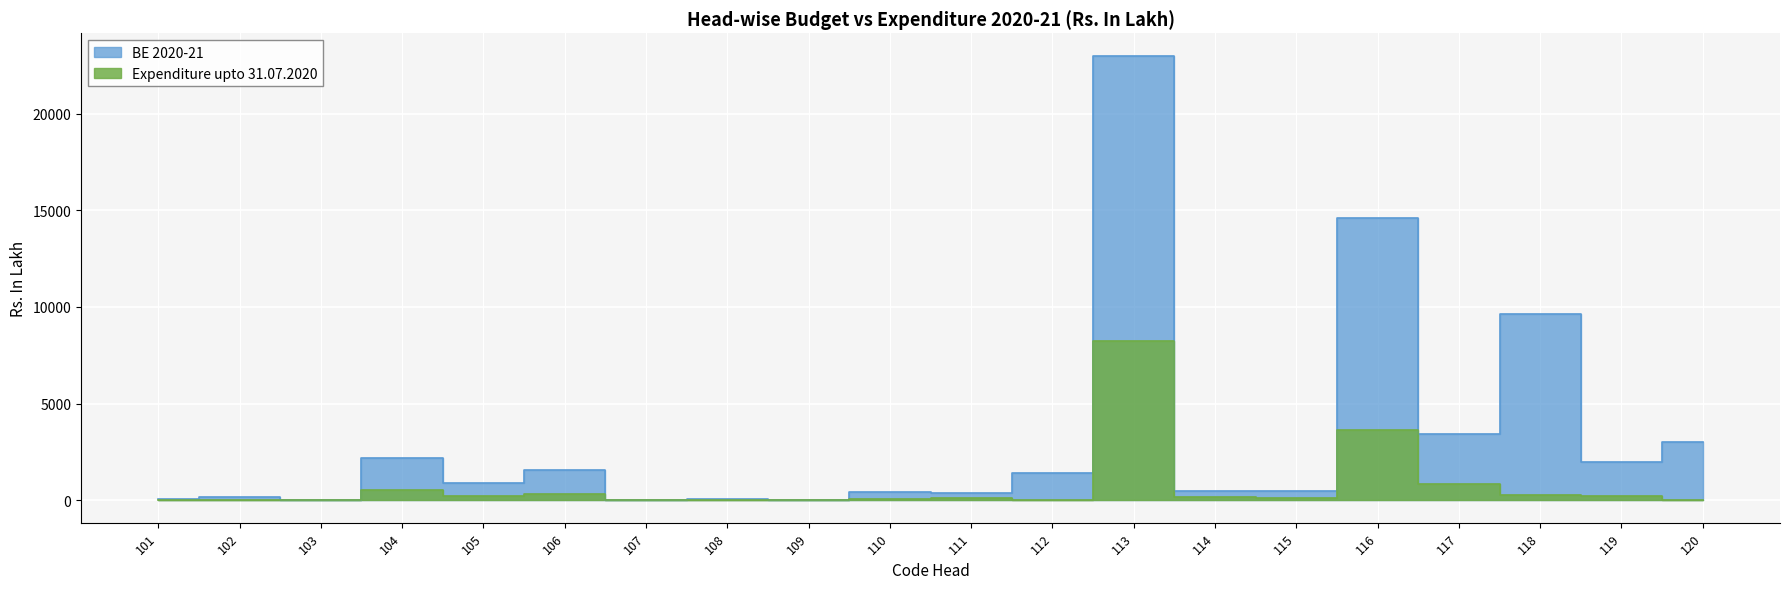

What is the sum of all Expenditure upto 31.07.2020 values?

14952.5